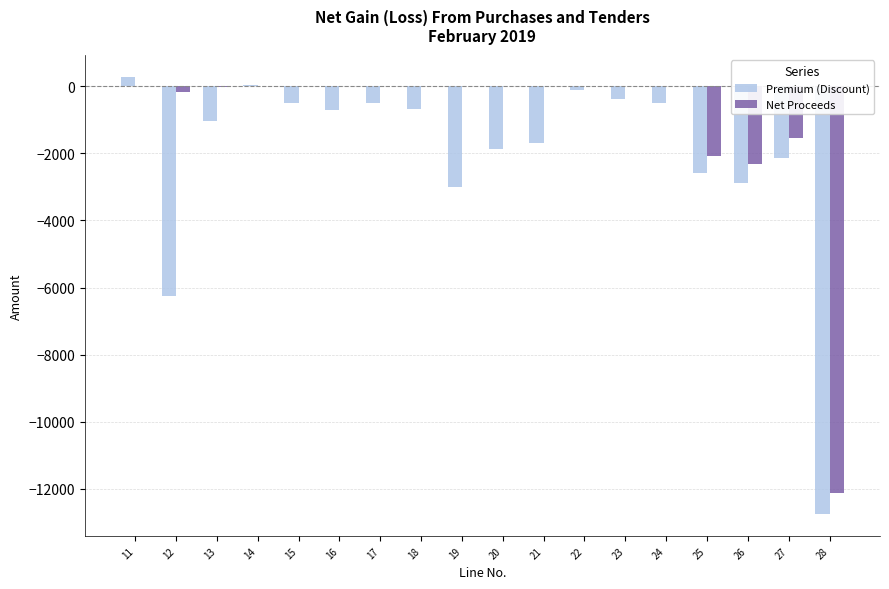

What is the total value across all series at 28?

-24860.9